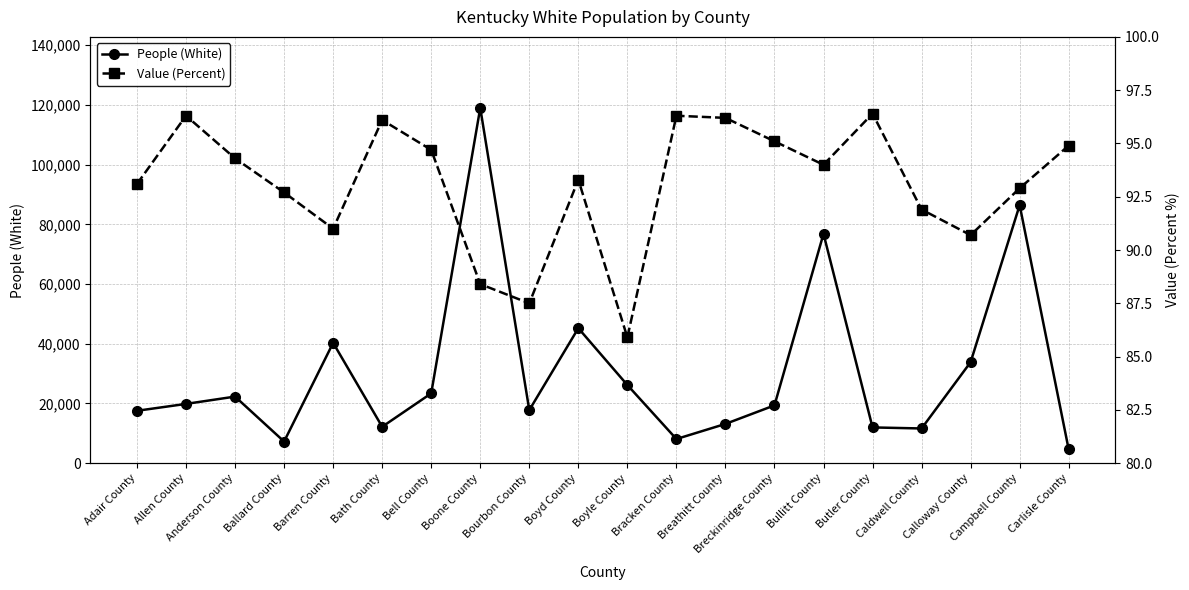

What is the label of the 20th point from the left?

Carlisle County